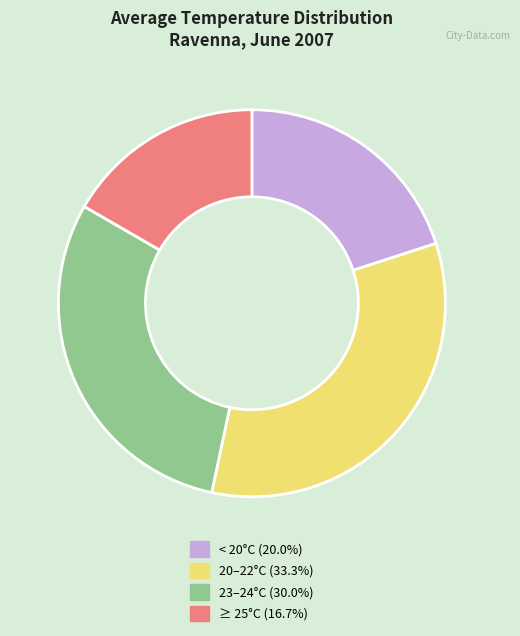

Is there a majority slice in this chart?

No